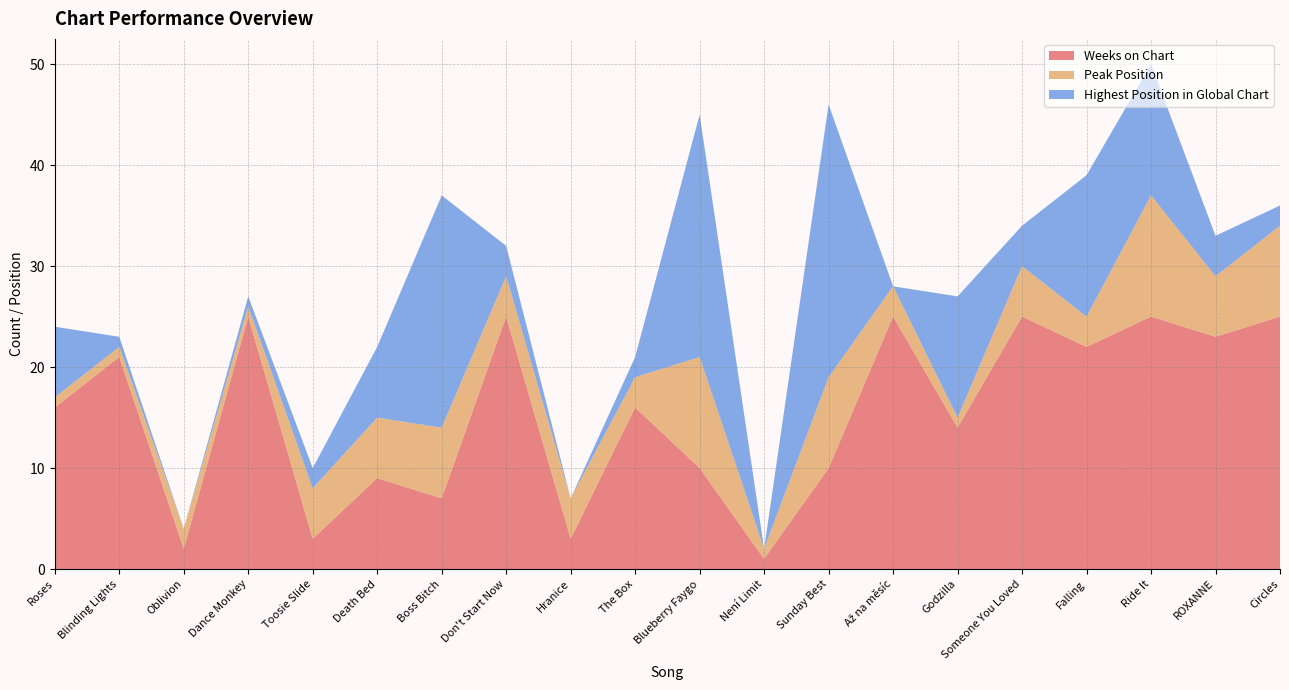

Reading left to right, what are all the values shown in this chart?

Weeks on Chart: 16	21	2	25	3	9	7	25	3	16	10	1	10	25	14	25	22	25	23	25
Peak Position: 1	1	2	1	5	6	7	4	4	3	11	1	9	3	1	5	3	12	6	9
Highest Position in Global Chart: 7	1	0	1	2	7	23	3	0	2	24	0	27	0	12	4	14	13	4	2